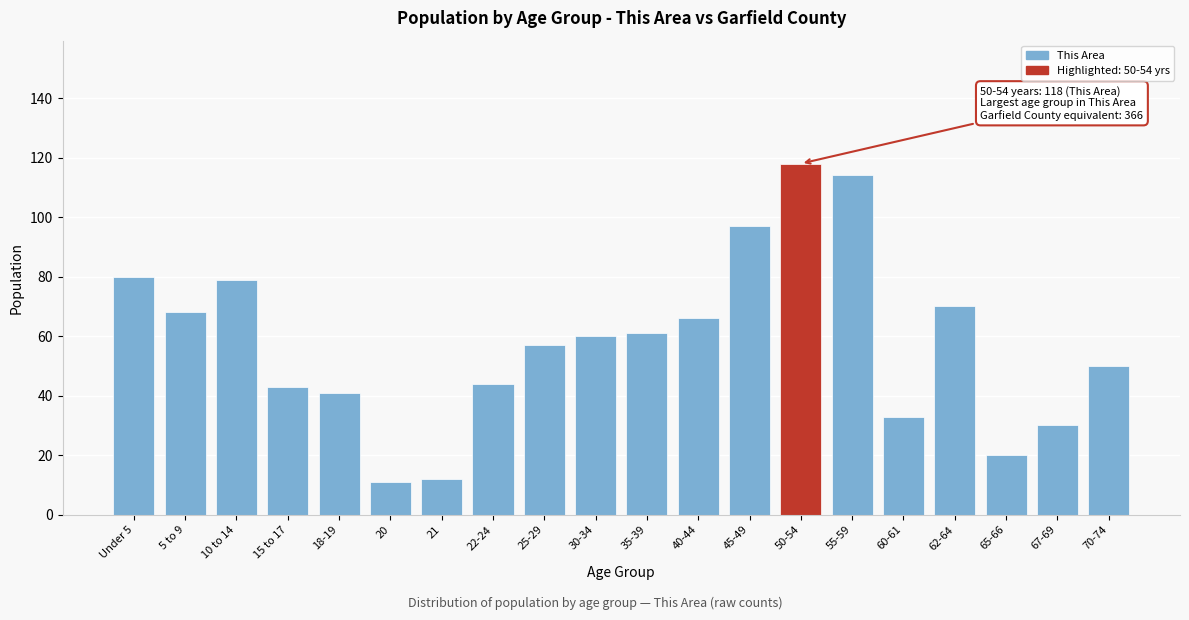

Reading right to left, transcribe all the data shown in this chart.

70-74=50	67-69=30	65-66=20	62-64=70	60-61=33	55-59=114	50-54=118	45-49=97	40-44=66	35-39=61	30-34=60	25-29=57	22-24=44	21=12	20=11	18-19=41	15 to 17=43	10 to 14=79	5 to 9=68	Under 5=80